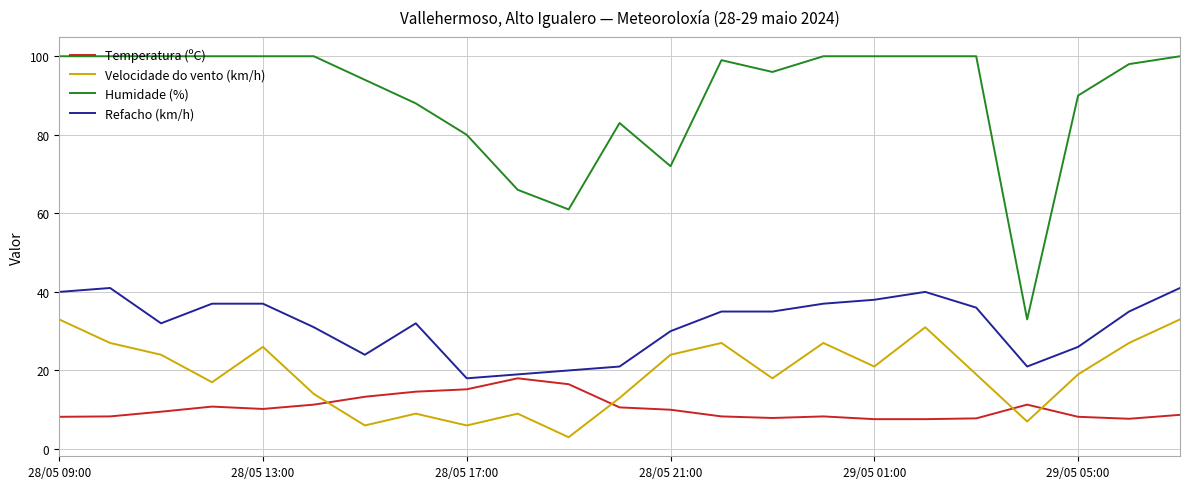

Rank the series by their maximum value, from highest to lowest.

Humidade (%), Refacho (km/h), Velocidade do vento (km/h), Temperatura (ºC)